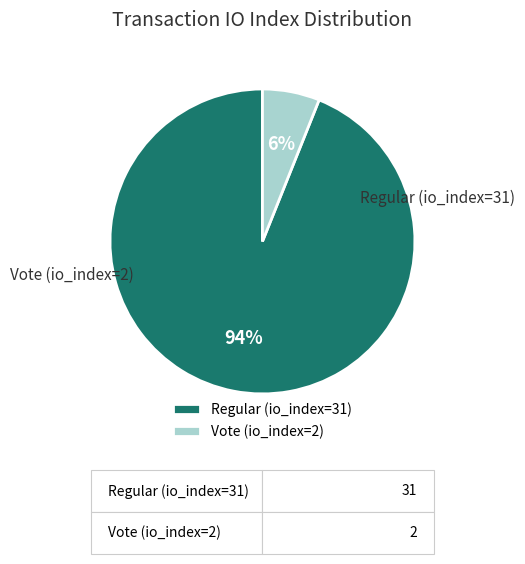

Does any single category account for the majority?

Yes